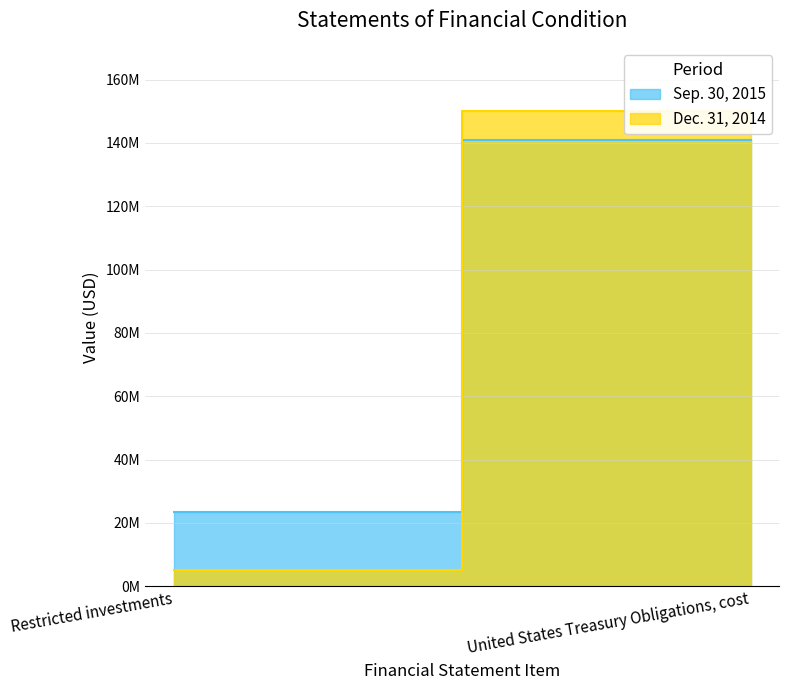

At Restricted investments, list the series in order from largest to smallest.

Sep. 30, 2015, Dec. 31, 2014